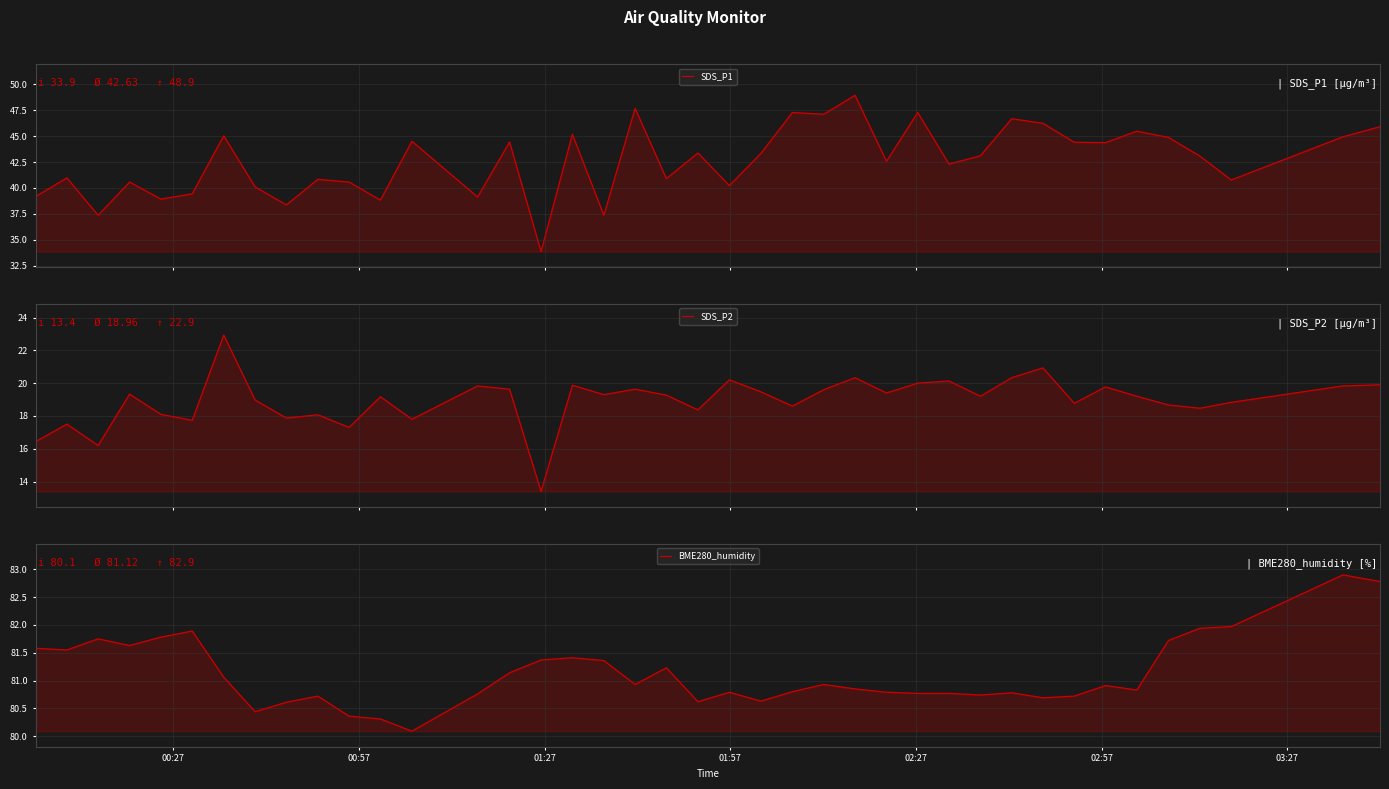

The value of SDS_P1 at 19 is 19.3. True or false?

False